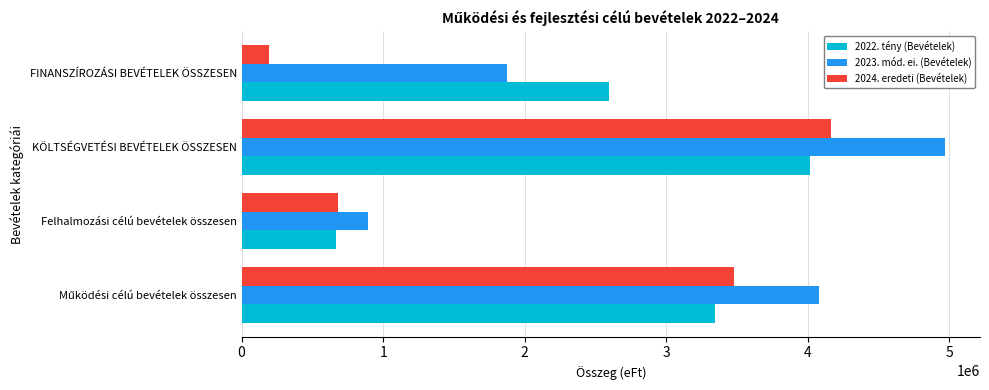

Which category has the lowest value across all series?

FINANSZÍROZÁSI BEVÉTELEK ÖSSZESEN